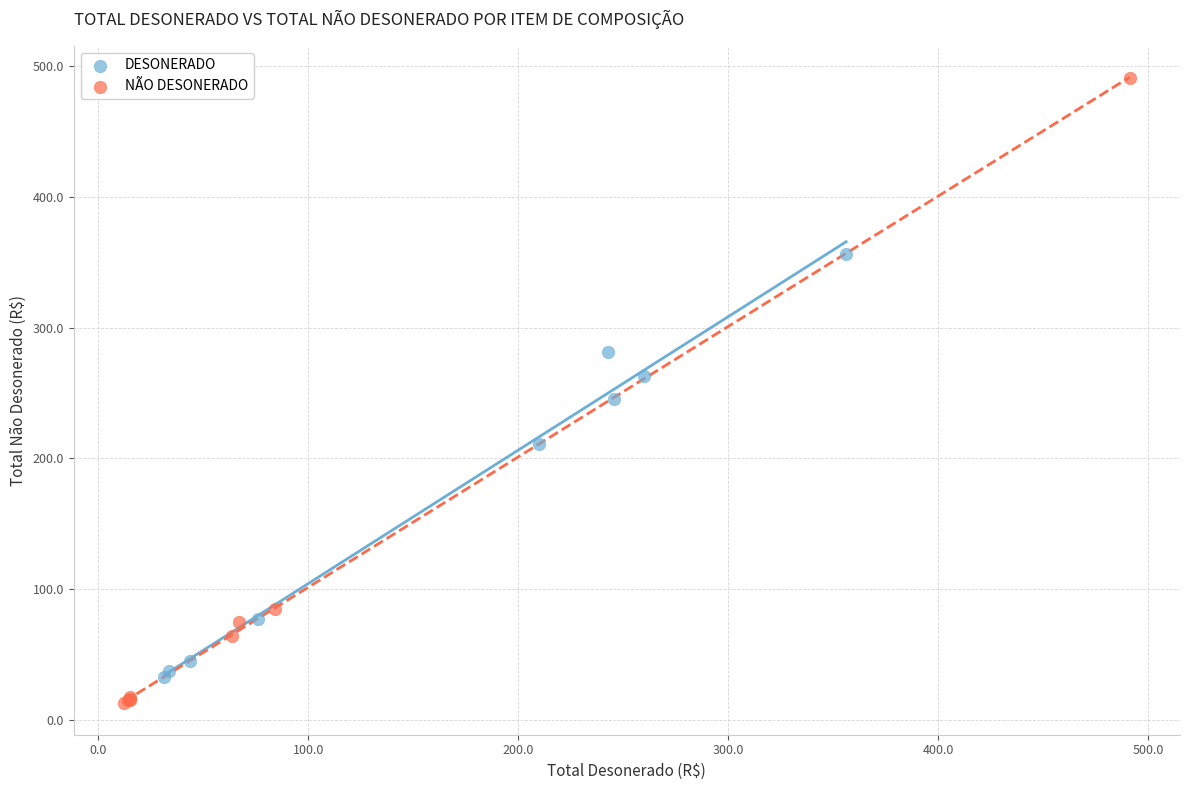

Which series reaches the minimum Y coordinate?

NÃO DESONERADO